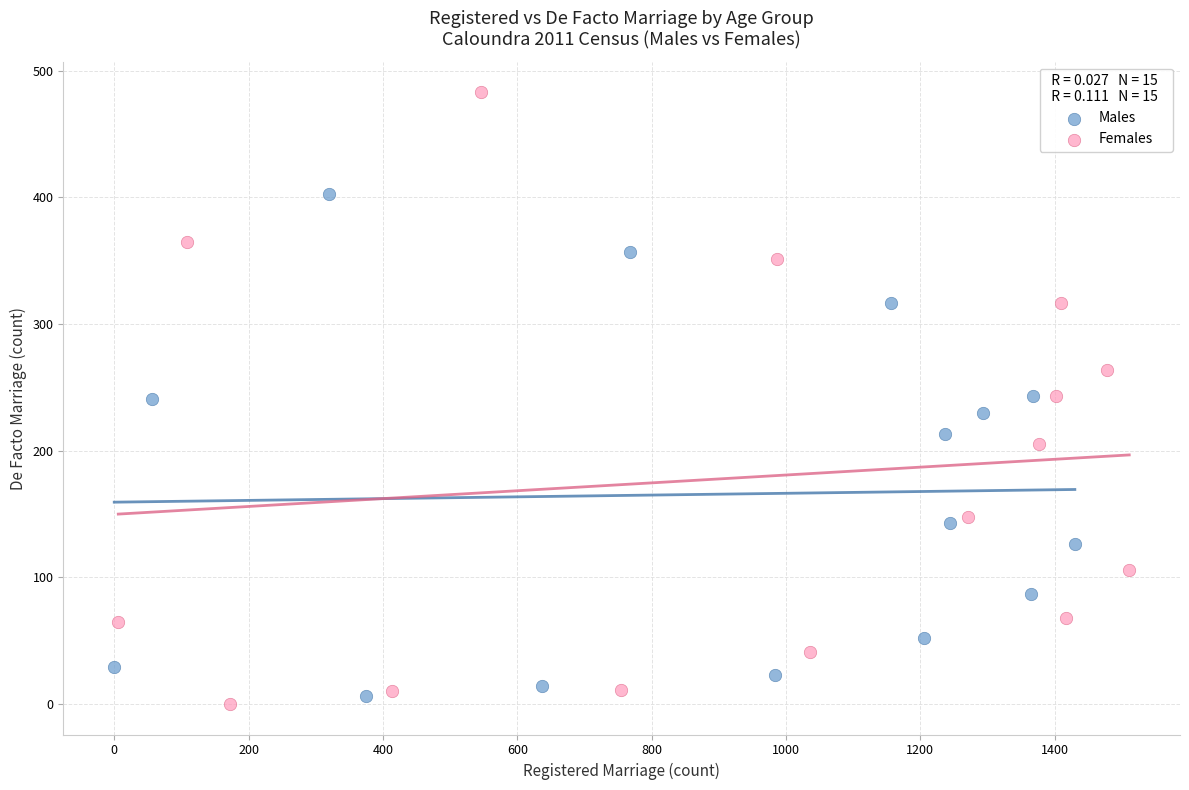

Which series has the largest Y range (max minus min)?

Females